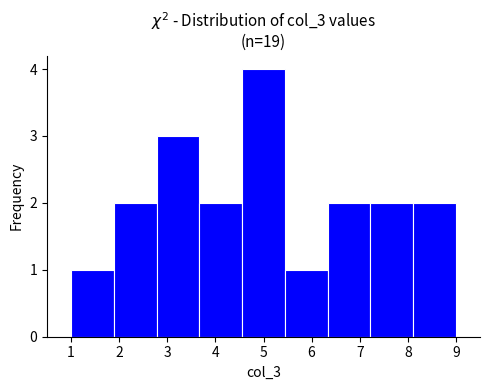

Which range on the x-axis has the tallest bar?

4.6 to 5.4